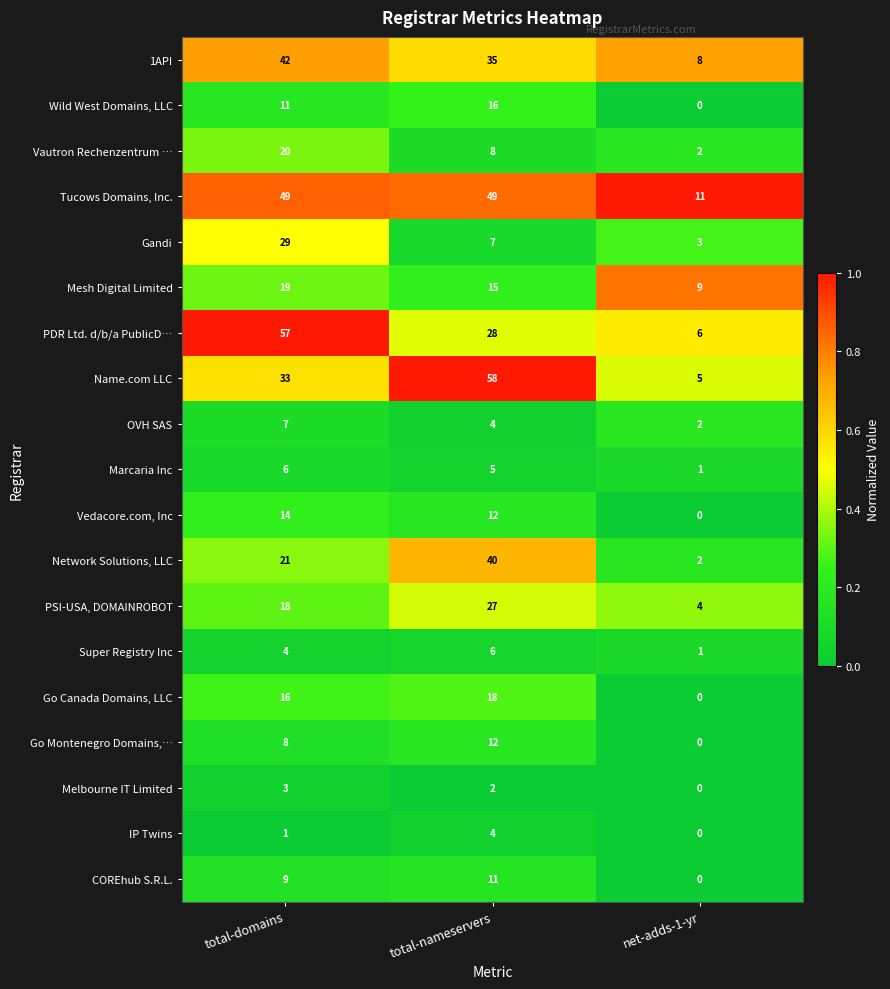

Which series has the widest spread of values?

Name.com LLC